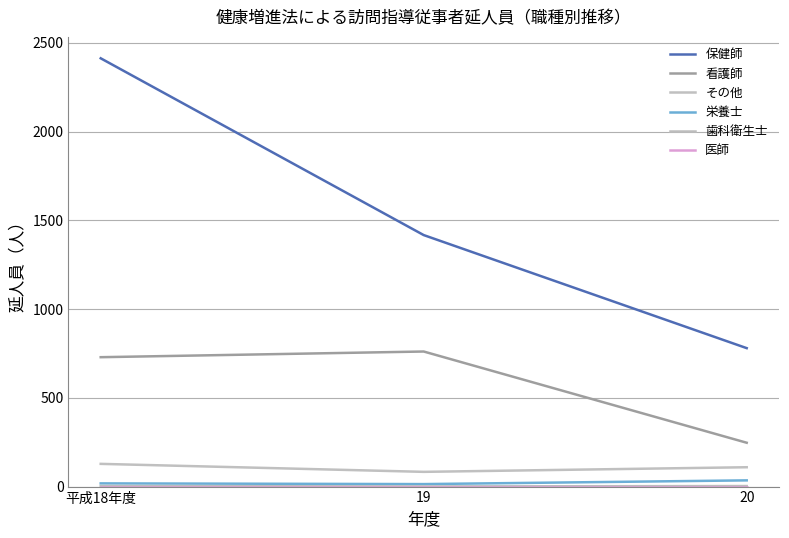

Is the value of その他 at 20 greater than the value of 看護師 at 20?

No